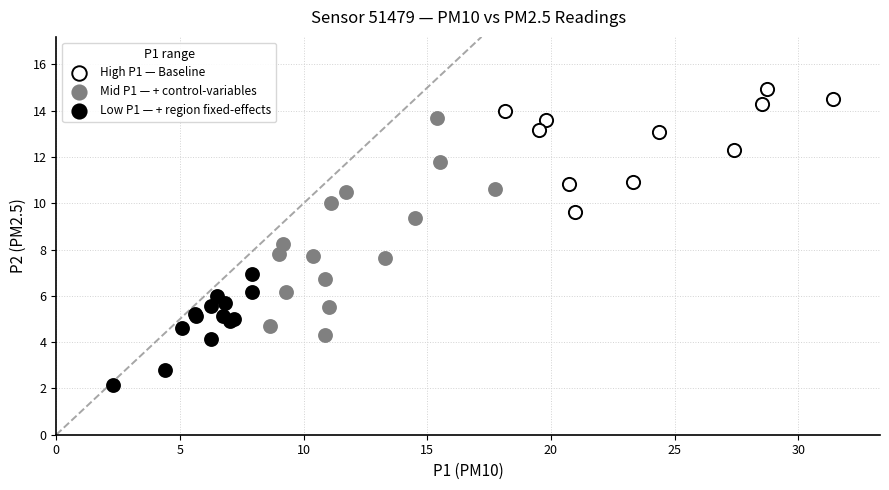

Which series has the largest Y range (max minus min)?

Mid P1 — + control-variables